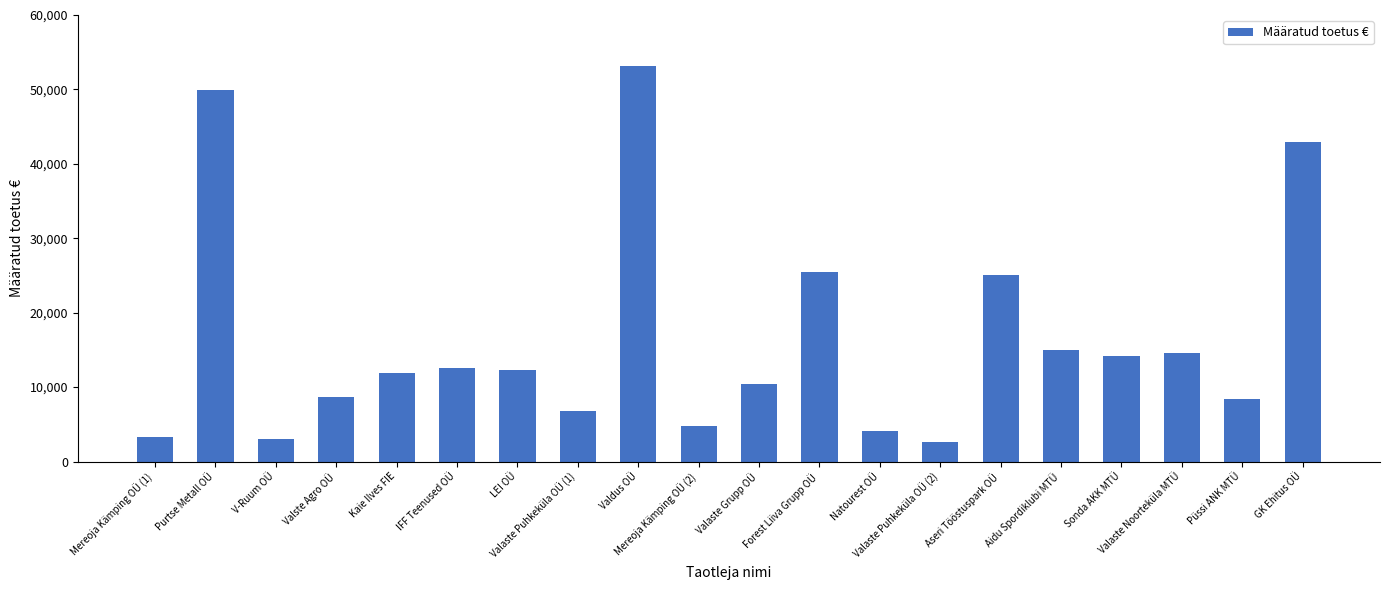

Approximately how many times larger is the value at Püssi ANK MTÜ compared to LEI OÜ?

0.7